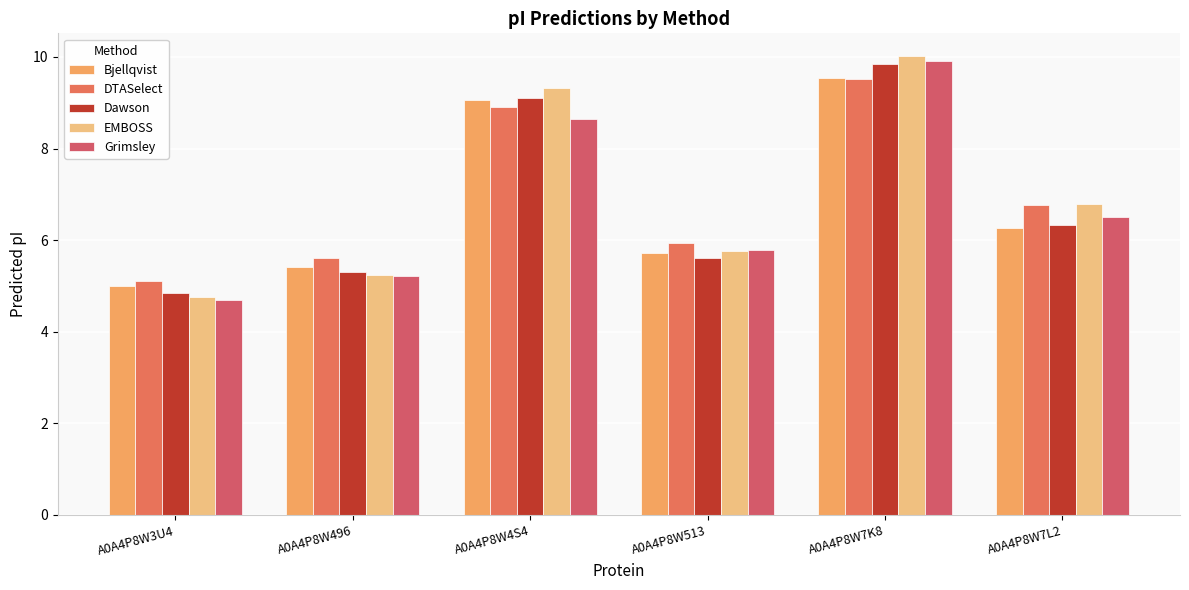

Which series changed the most between A0A4P8W4S4 and A0A4P8W7K8?

Grimsley